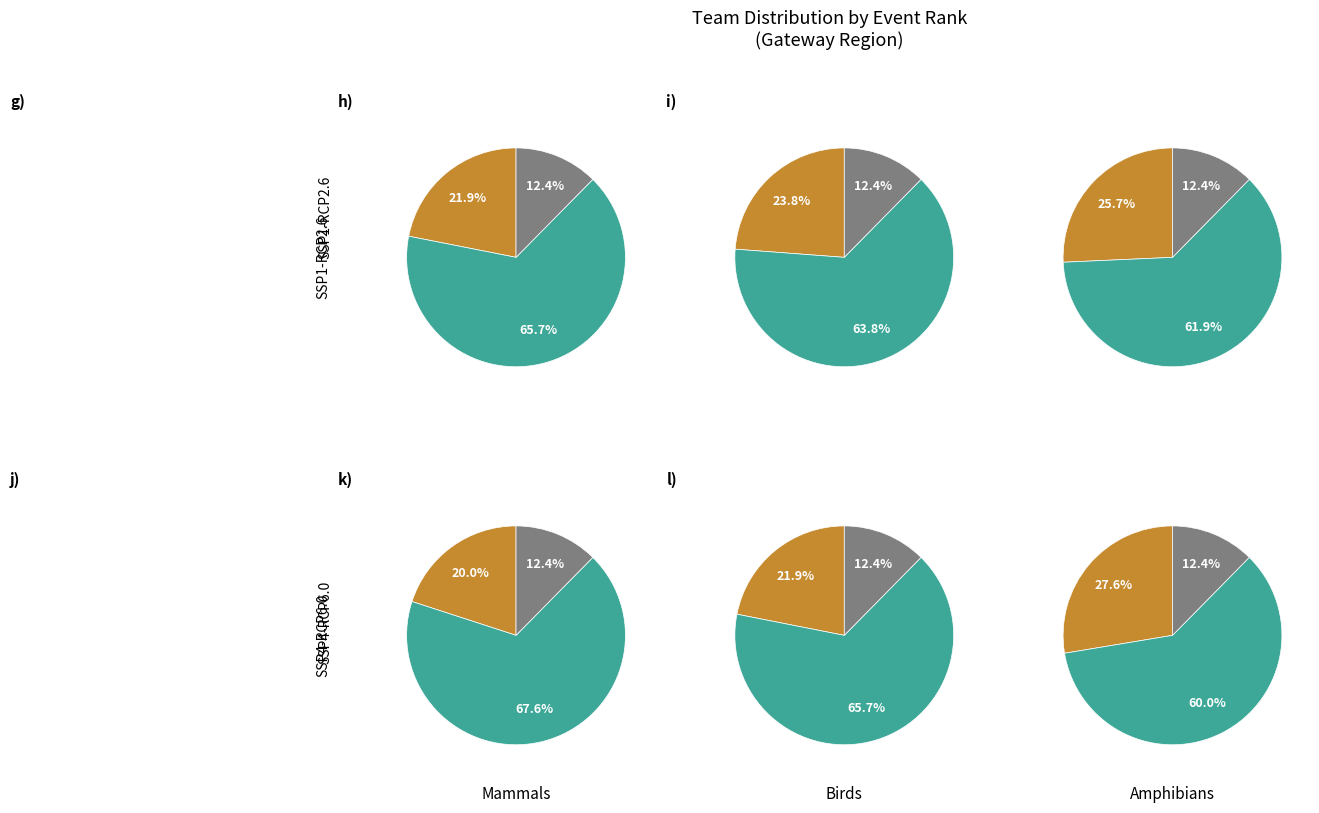

True or false: Harvester Hurricanes 12u accounts for 12% of the total.

True